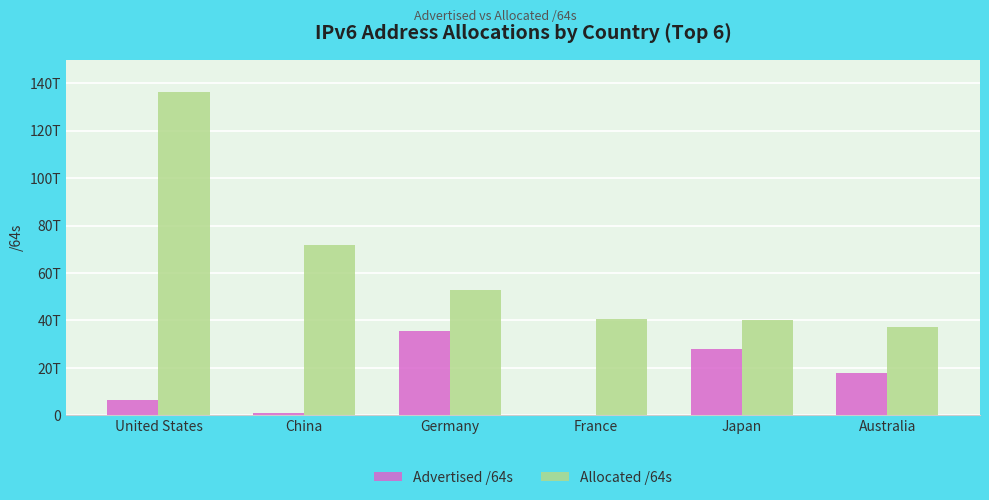

Which series changed the most between France and Australia?

Advertised /64s